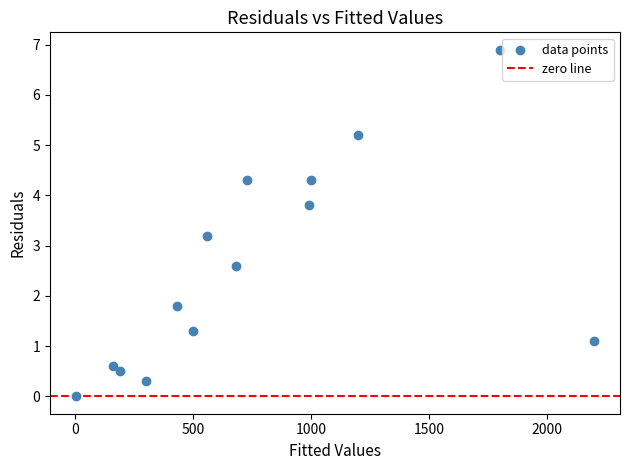

What is the range of Y values (max minus min)?

6.9